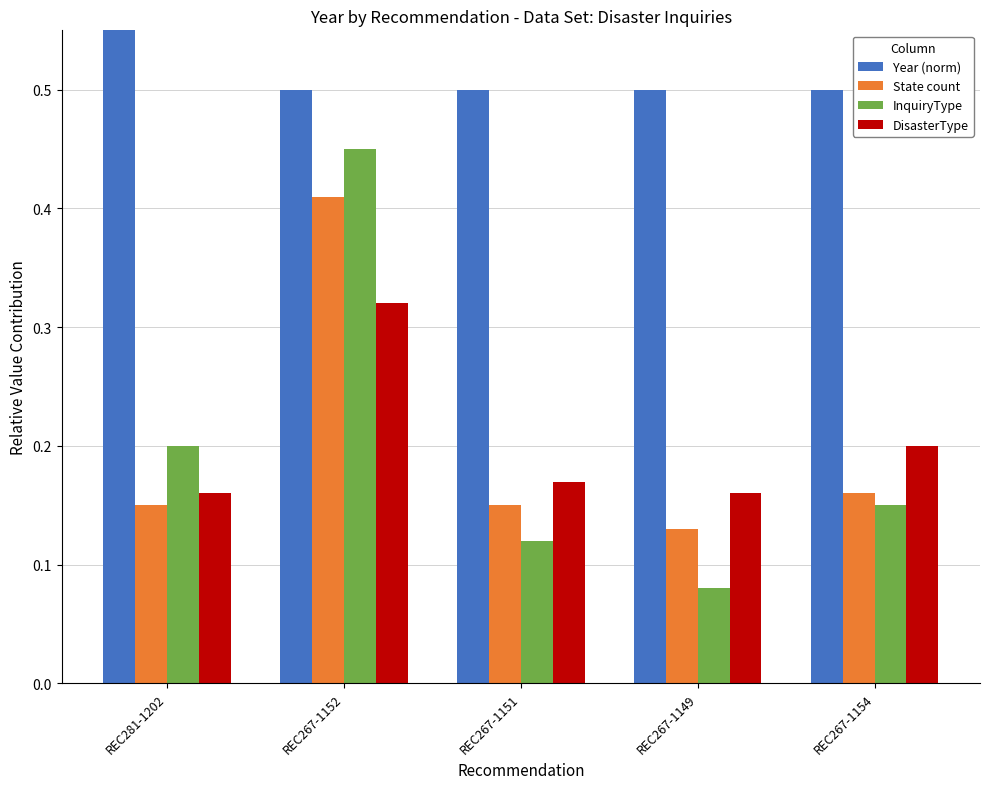

How many DisasterType values are between 0 and 1?

5